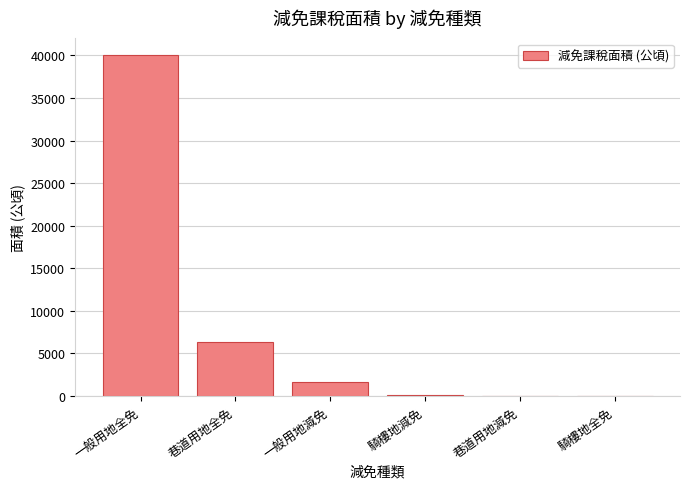

Where is the data nearest to the value 20008?

巷道用地全免